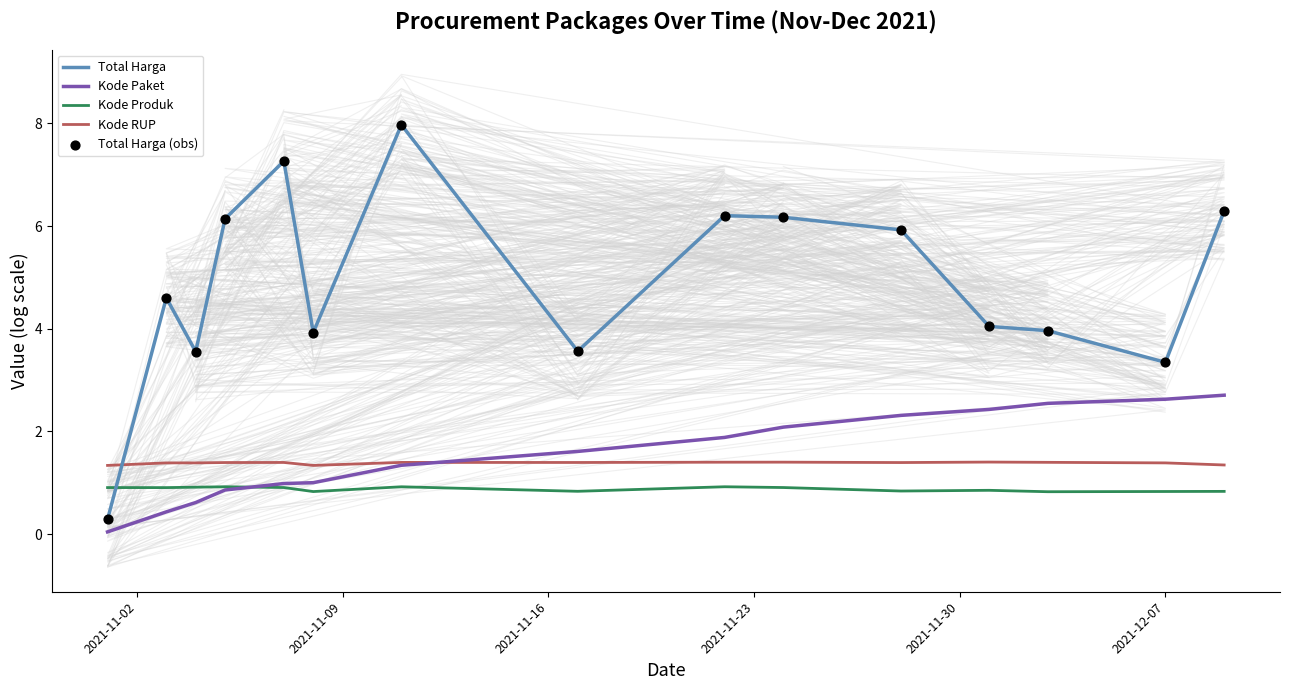

What is the highest value of the Kode Paket series?

2.7